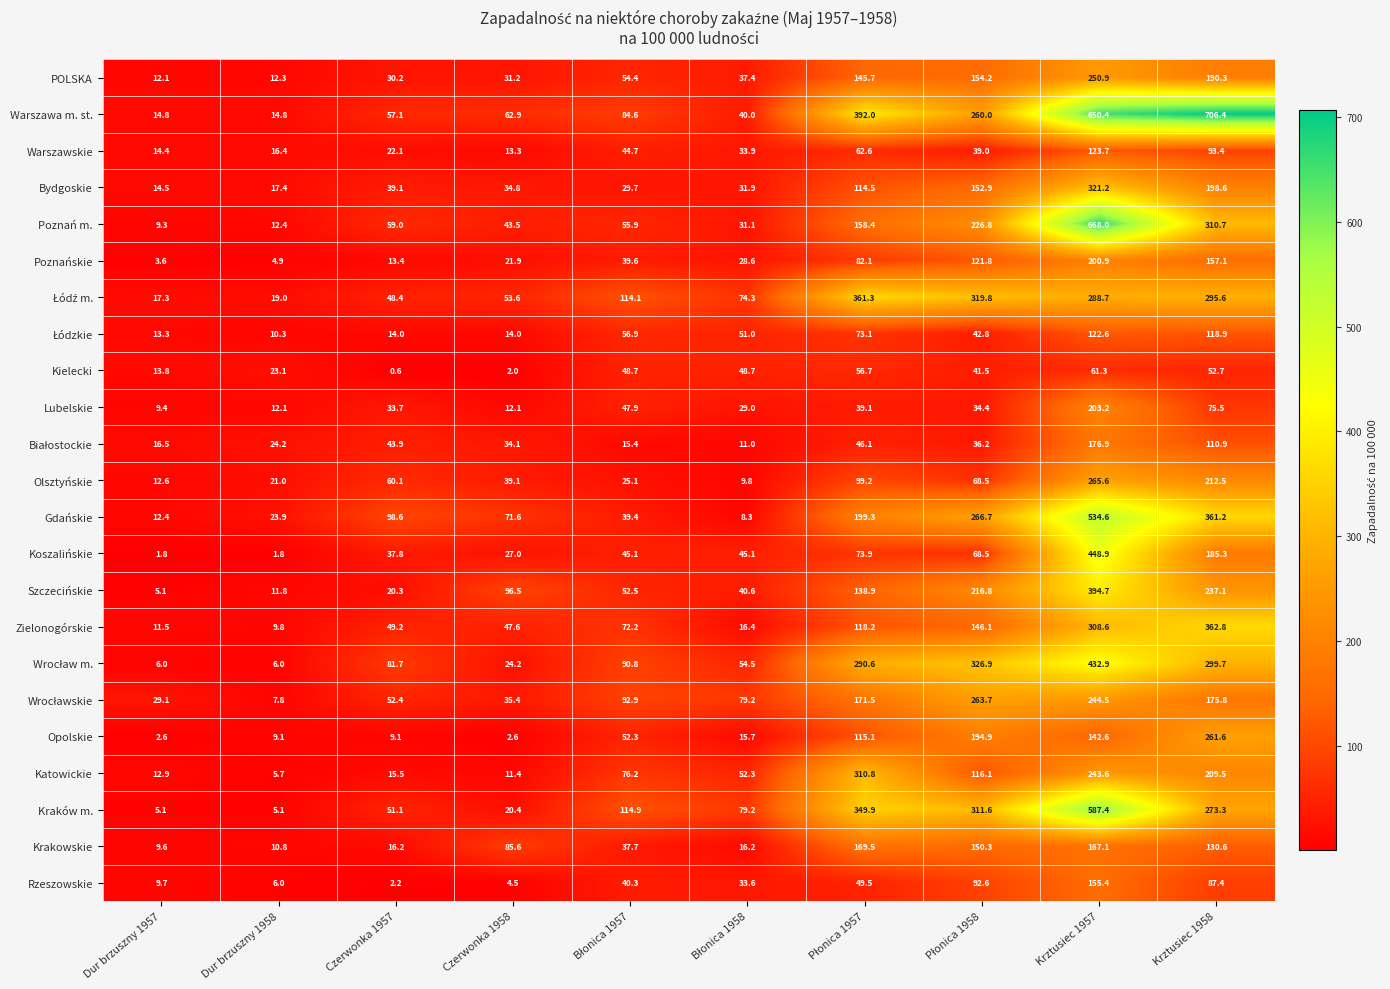

What is the difference between the highest and lowest values at Krztusiec 1958?

653.7